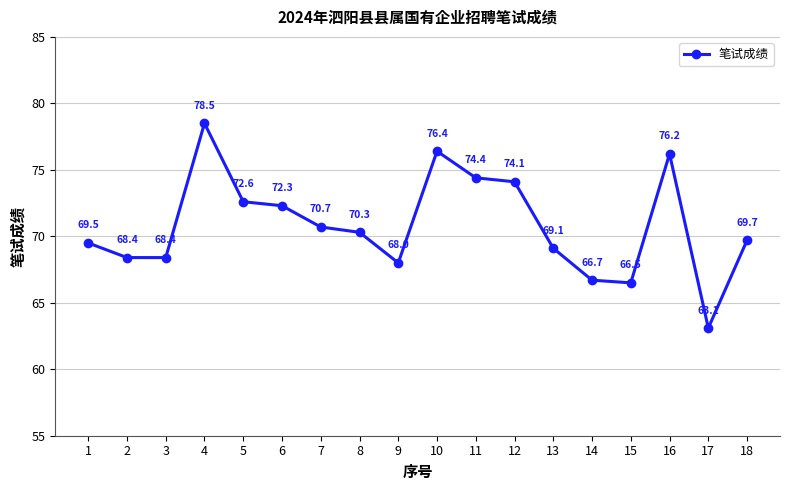

How many distinct data groups are displayed?

1